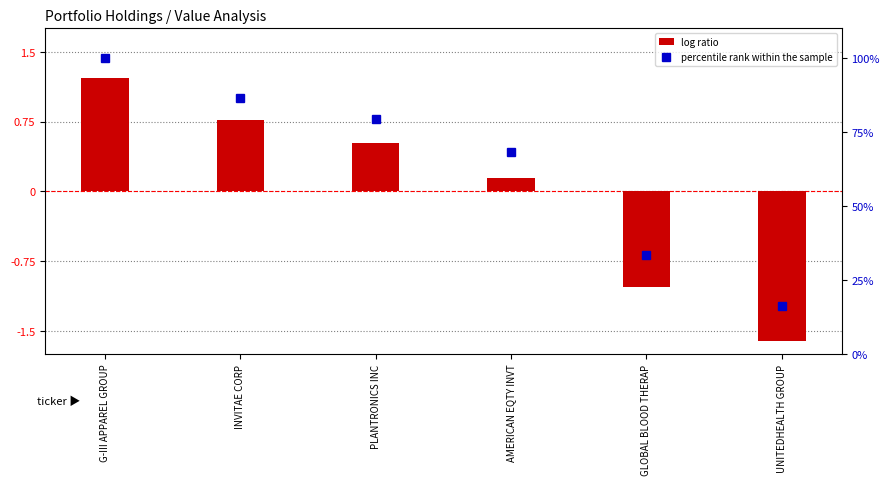

Count the number of data series in this chart.

2